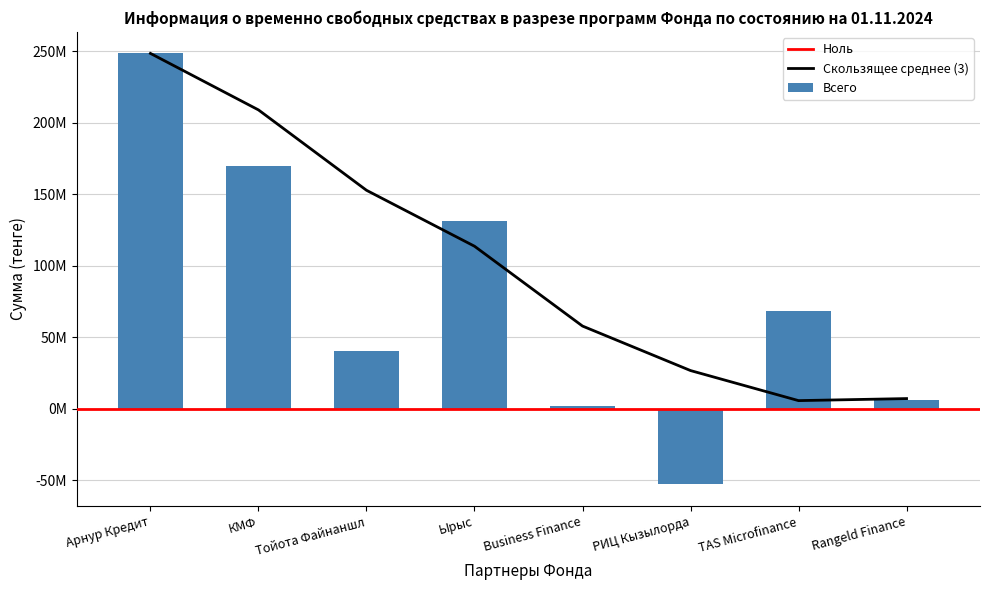

What is the greatest value displayed?

248450033.5